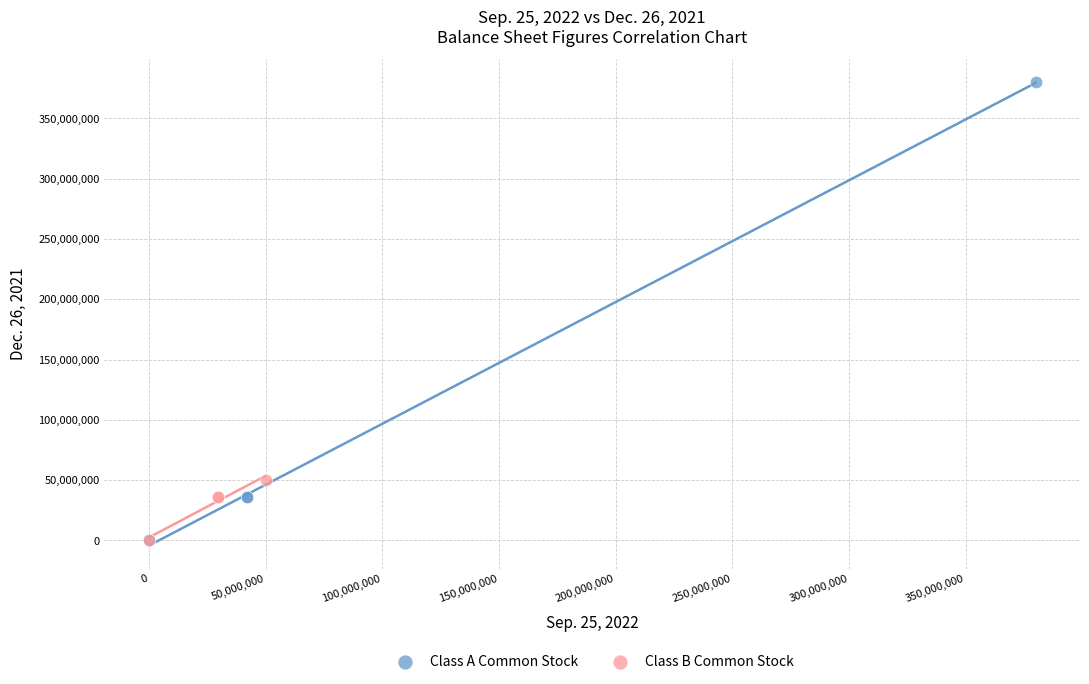

Which series has the widest spread of Y values?

Class A Common Stock